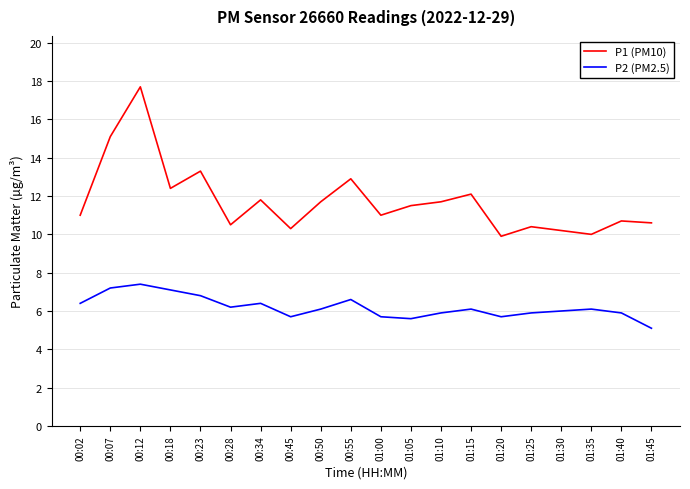

What is the difference between the maximum and minimum values in the P1 (PM10) series?

7.8